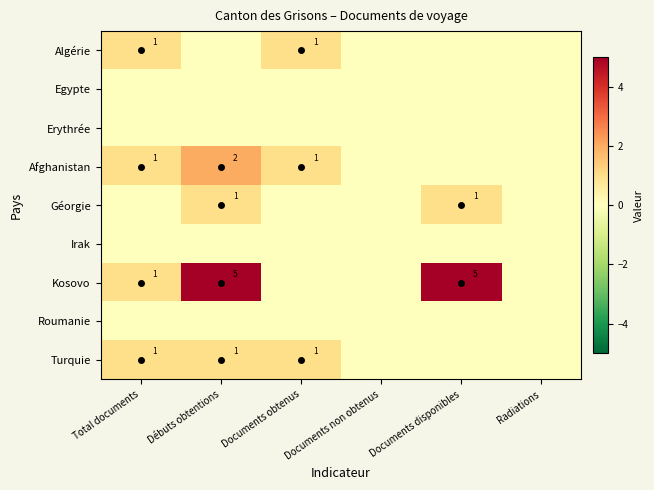

True or false: Turquie has a value of 2 at Total documents.

False